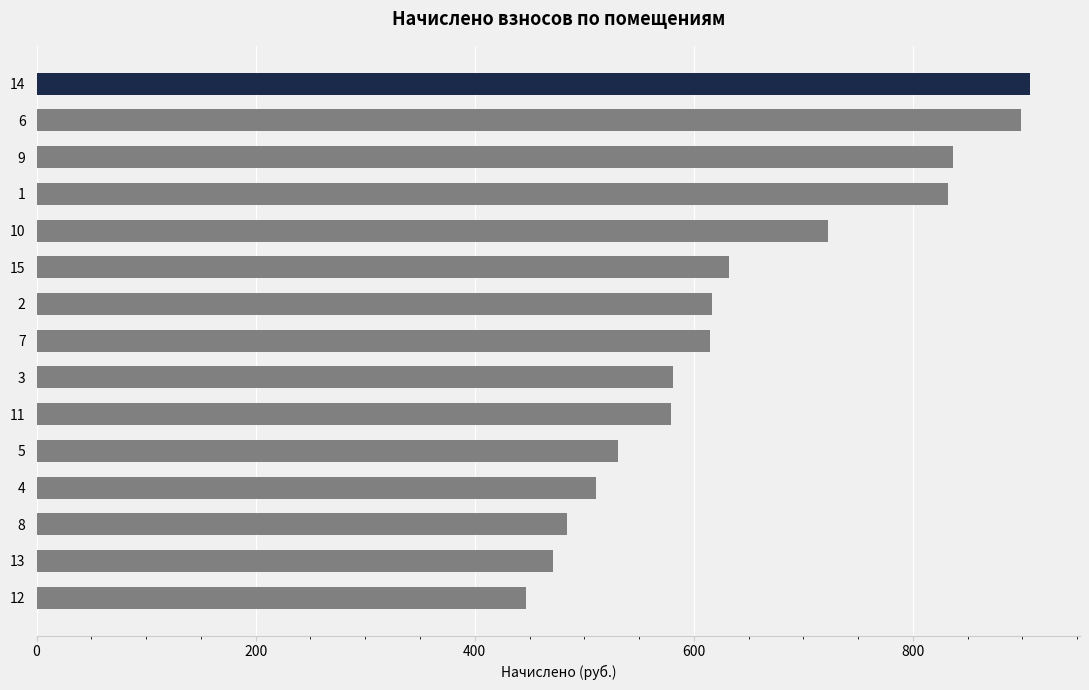

What is the smallest value displayed?

447.0